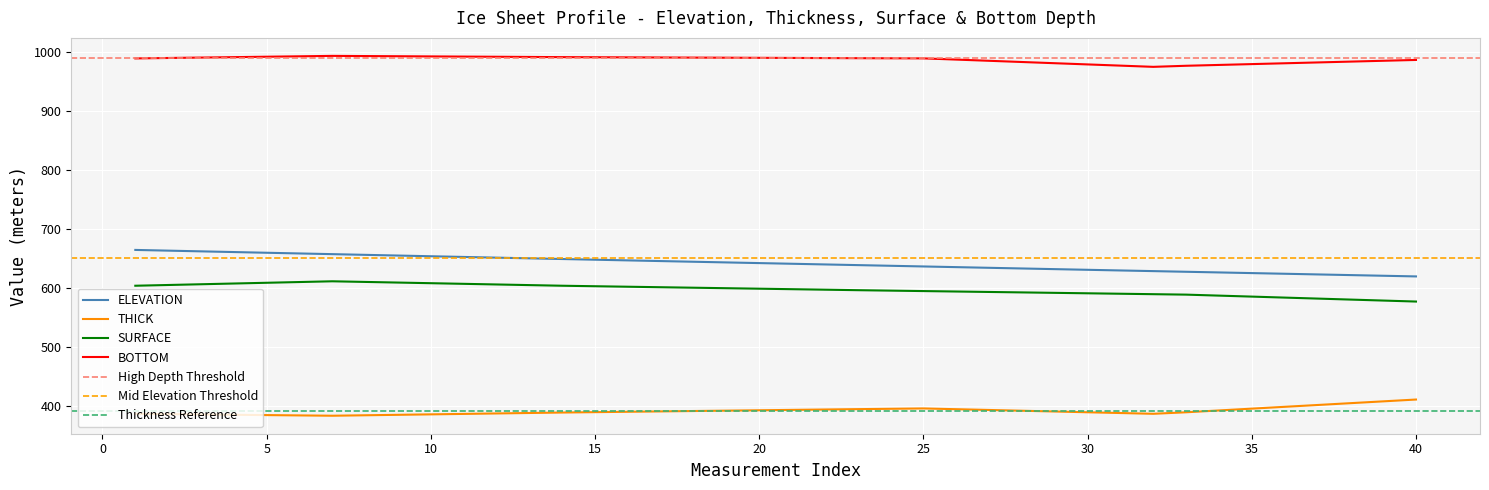

Is it true that BOTTOM equals 1379.9 at 30?

False